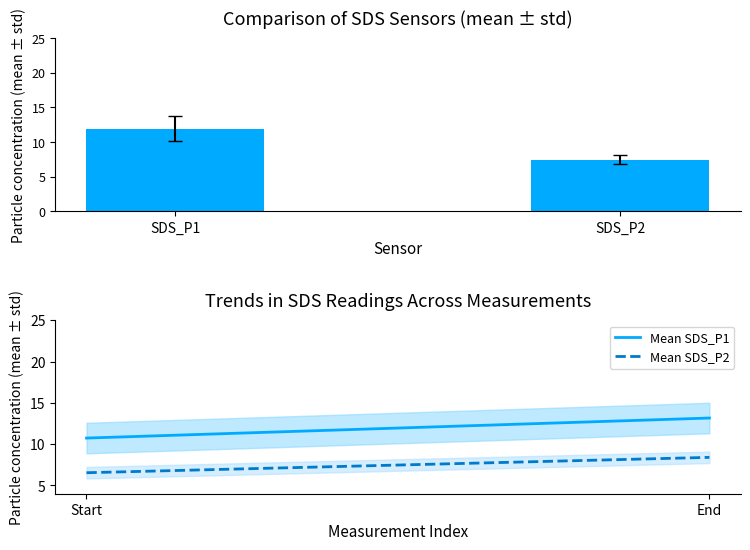

Is the value of SDS_P2 at 37 greater than the value of SDS_P1 at 19?

No